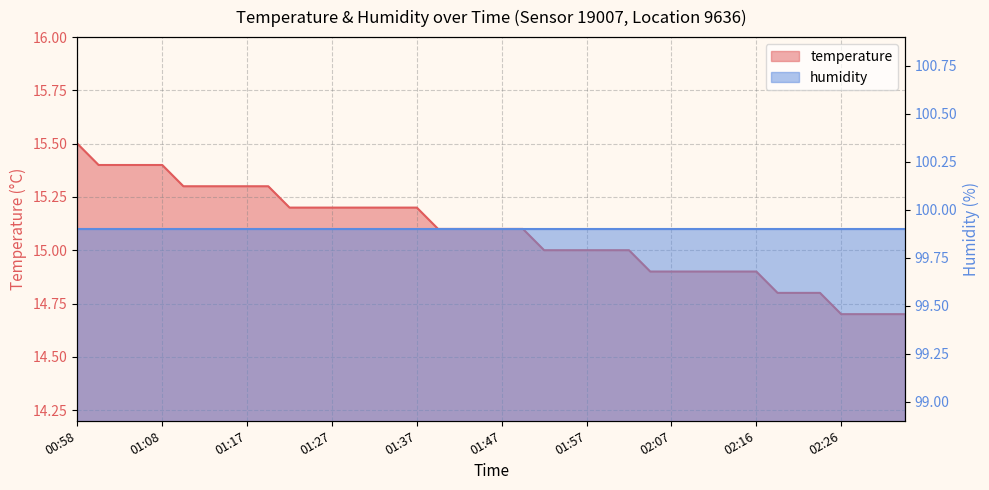

At which category does the chart reach its minimum across all series?

02:26